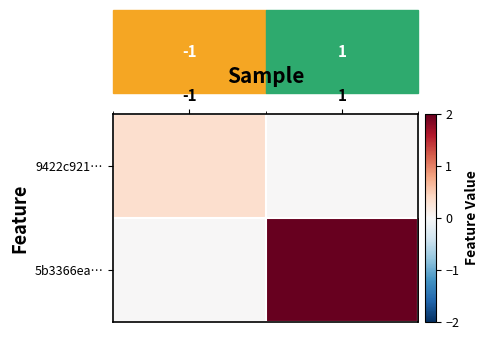

At which label does 9422c921… reach its minimum?

1